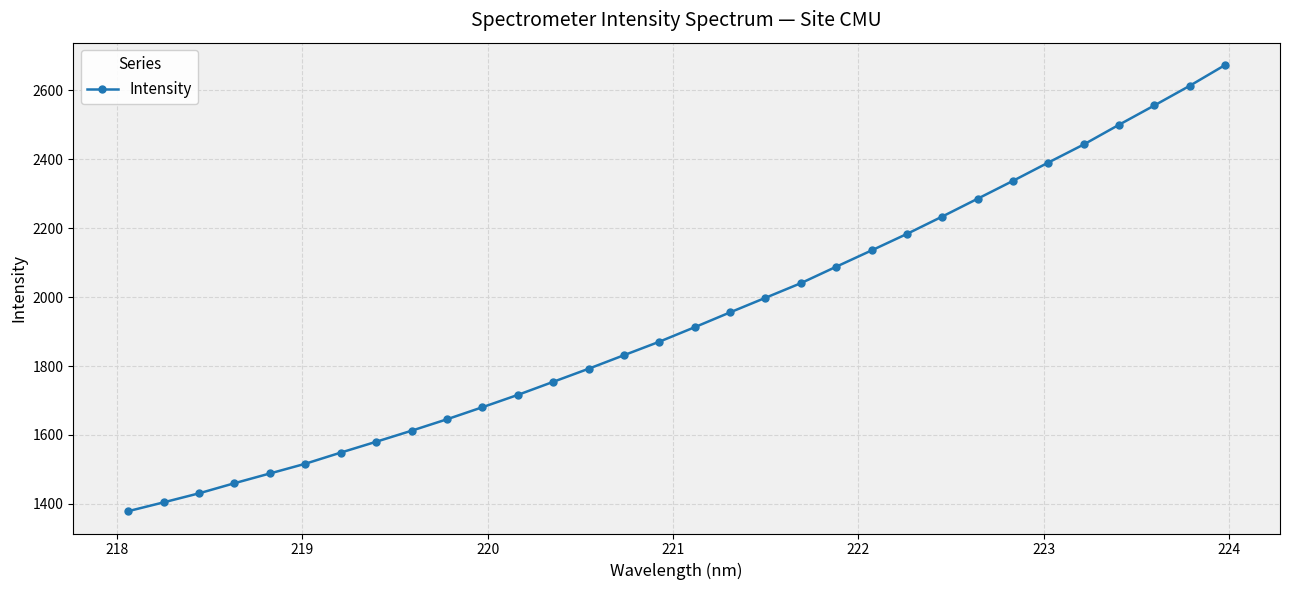

What is the value of the 16th point from the left?

1870.6